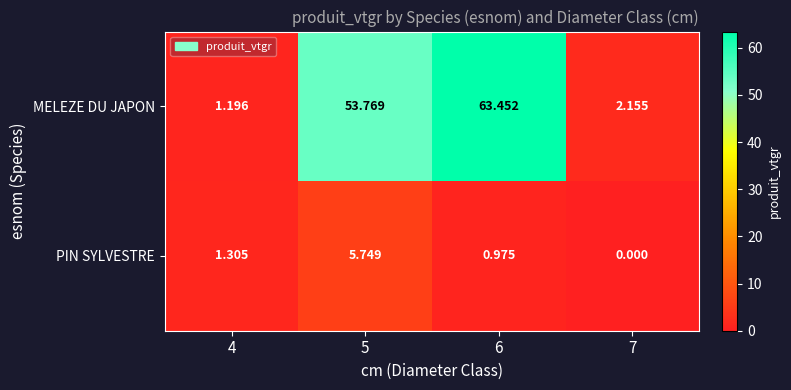

Count the number of data series in this chart.

2